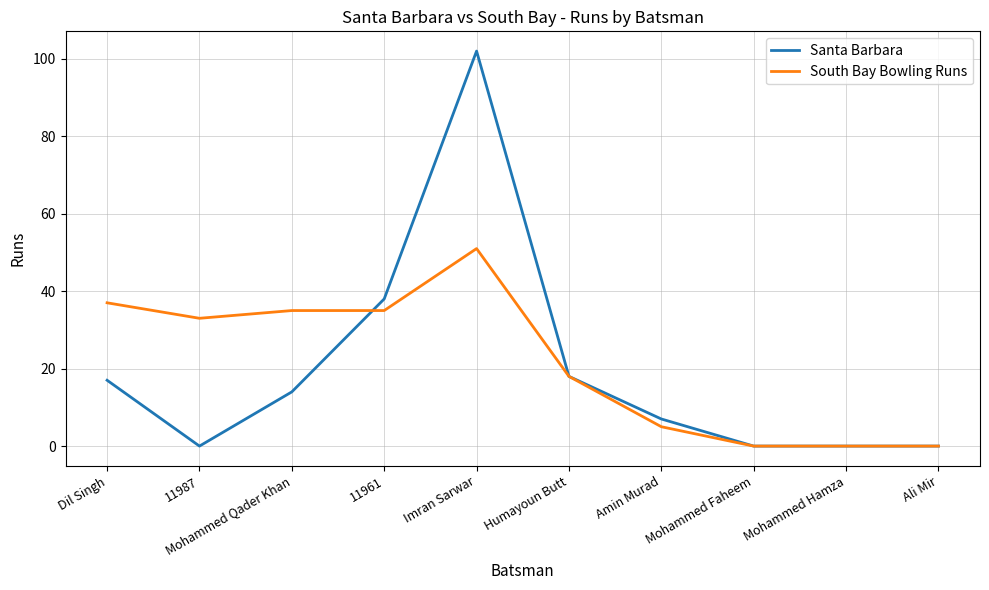

Reading left to right, extract all data points from this chart.

Santa Barbara: 17	0	14	38	102	18	7	0	0	0
South Bay Bowling Runs: 37	33	35	35	51	18	5	0	0	0